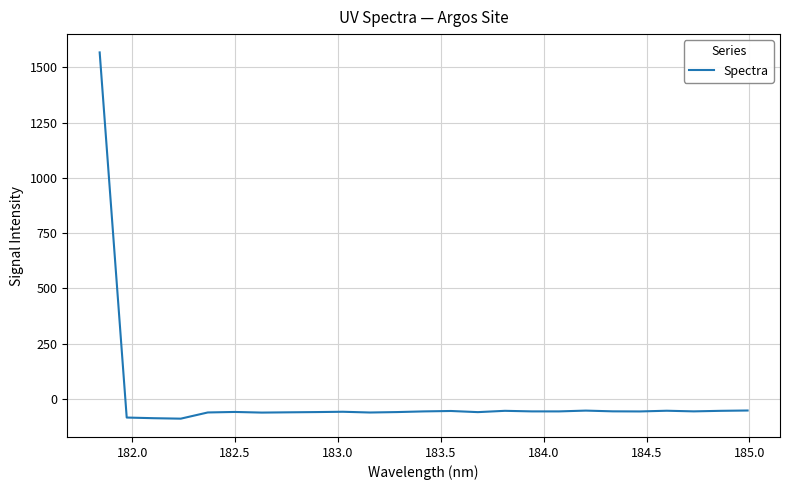

What is the smallest value displayed?

-90.1